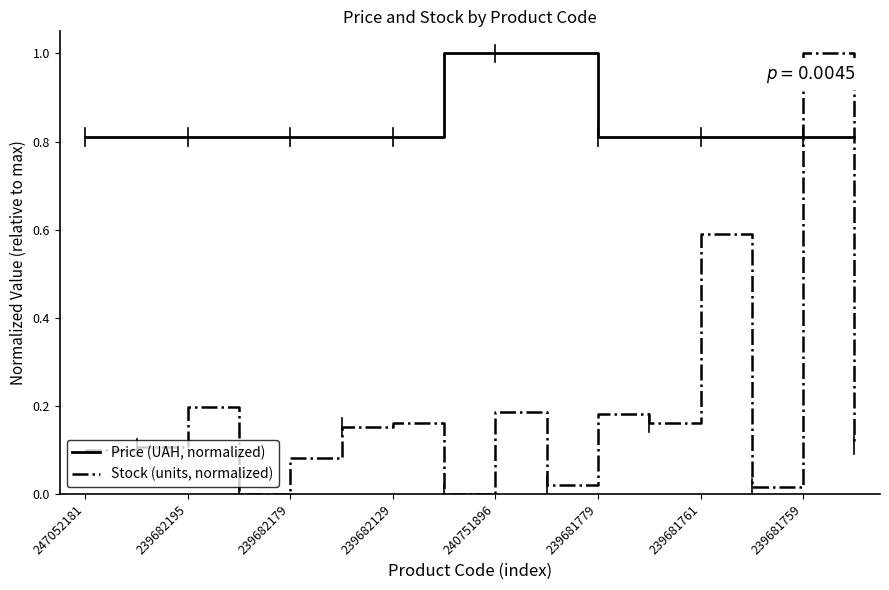

Is this an area chart (filled region under the line)?

No